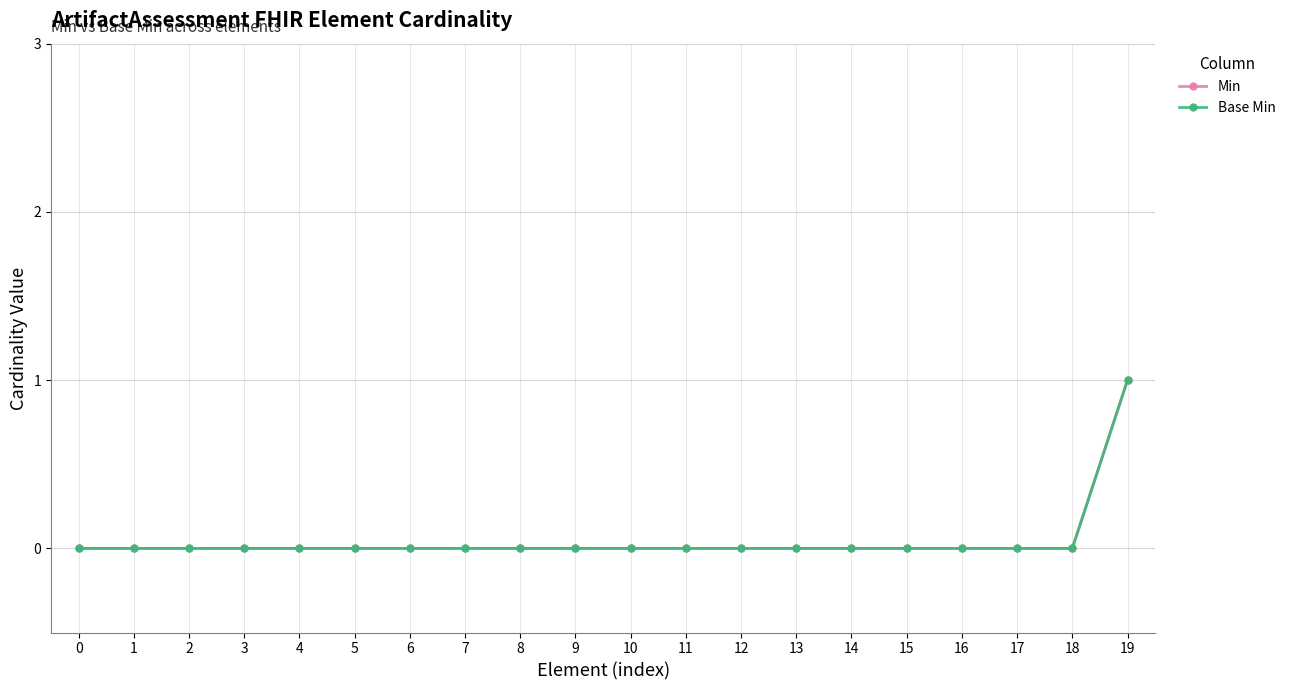

Is it true that Base Min equals 1 at 11?

False